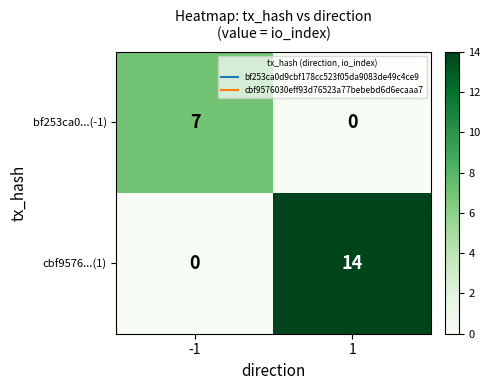

Which series changed the most between -1 and 1?

cbf9576...(1)